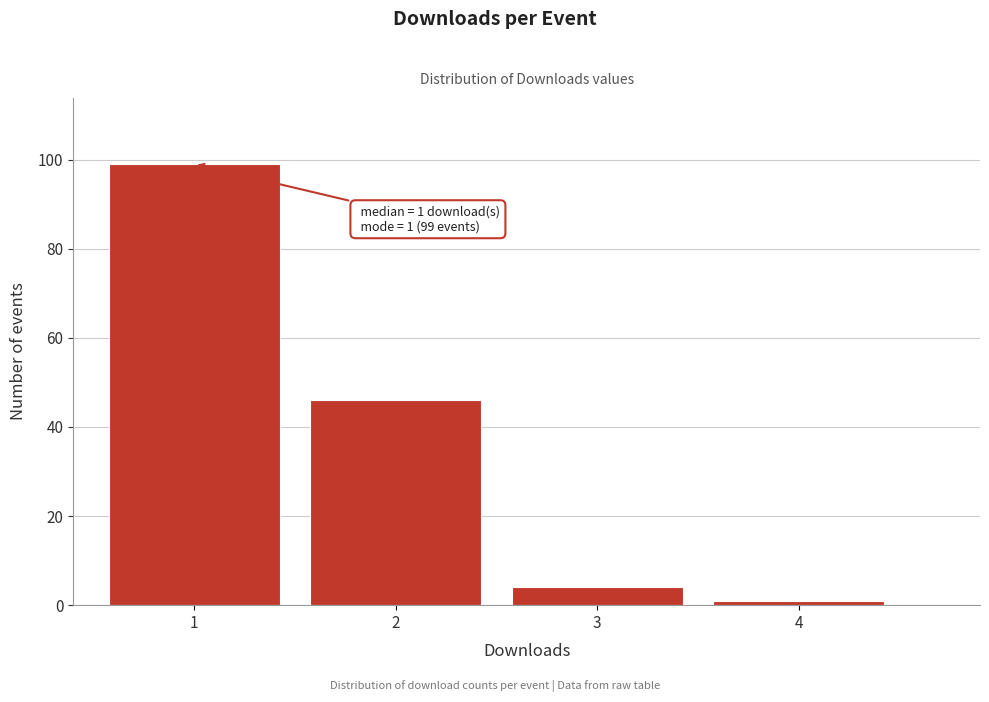

Reading right to left, list all the values displayed in this chart.

1	4	46	99